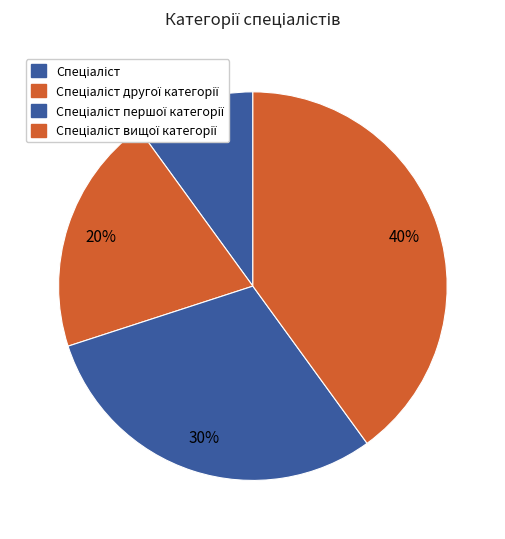

How many segments does this pie chart have?

4